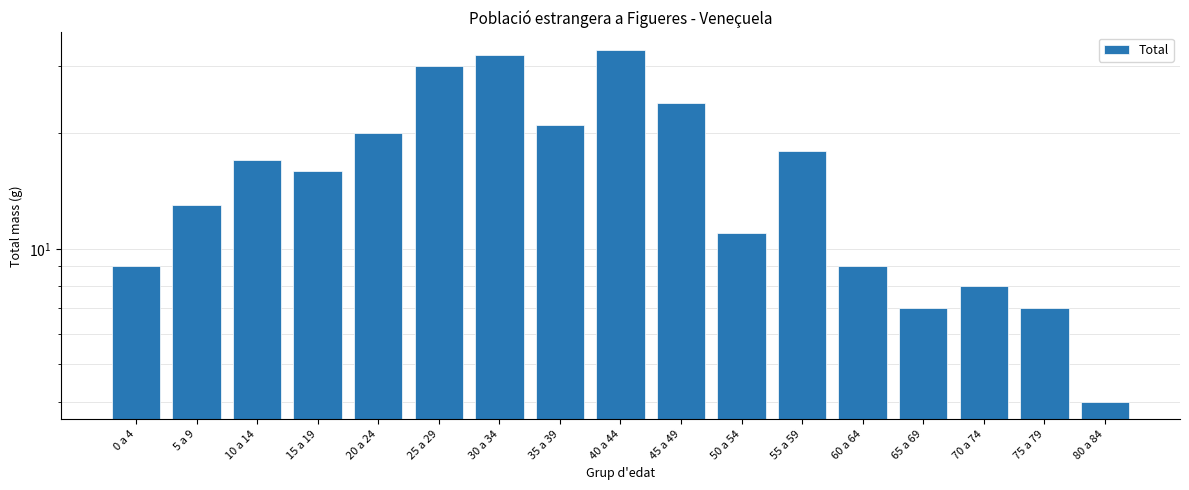

Between 0 a 4 and 25 a 29, which is larger?

25 a 29